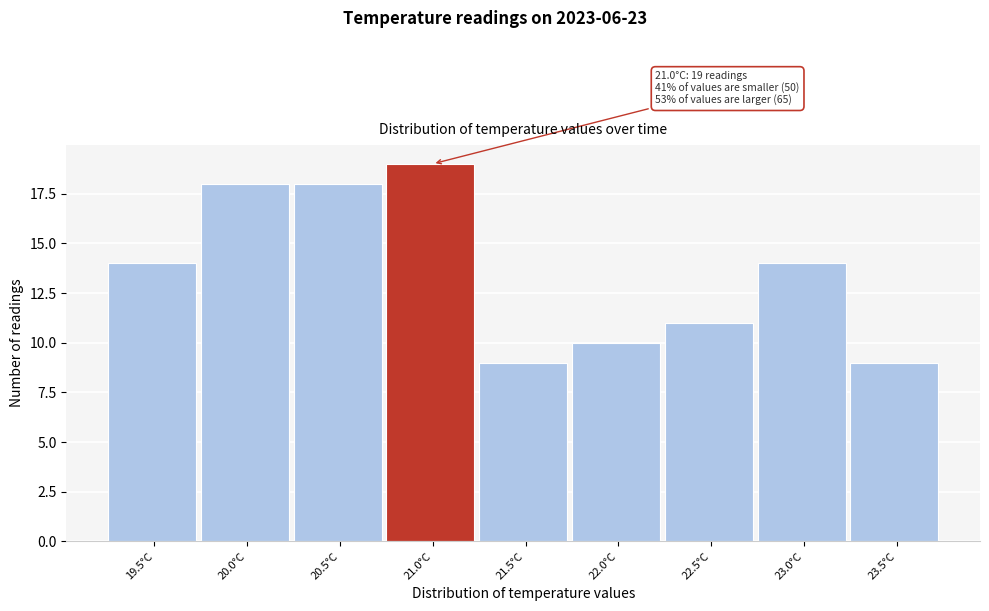

Reading left to right, transcribe all the data shown in this chart.

19.5°C=14	20.0°C=18	20.5°C=18	21.0°C=19	21.5°C=9	22.0°C=10	22.5°C=11	23.0°C=14	23.5°C=9